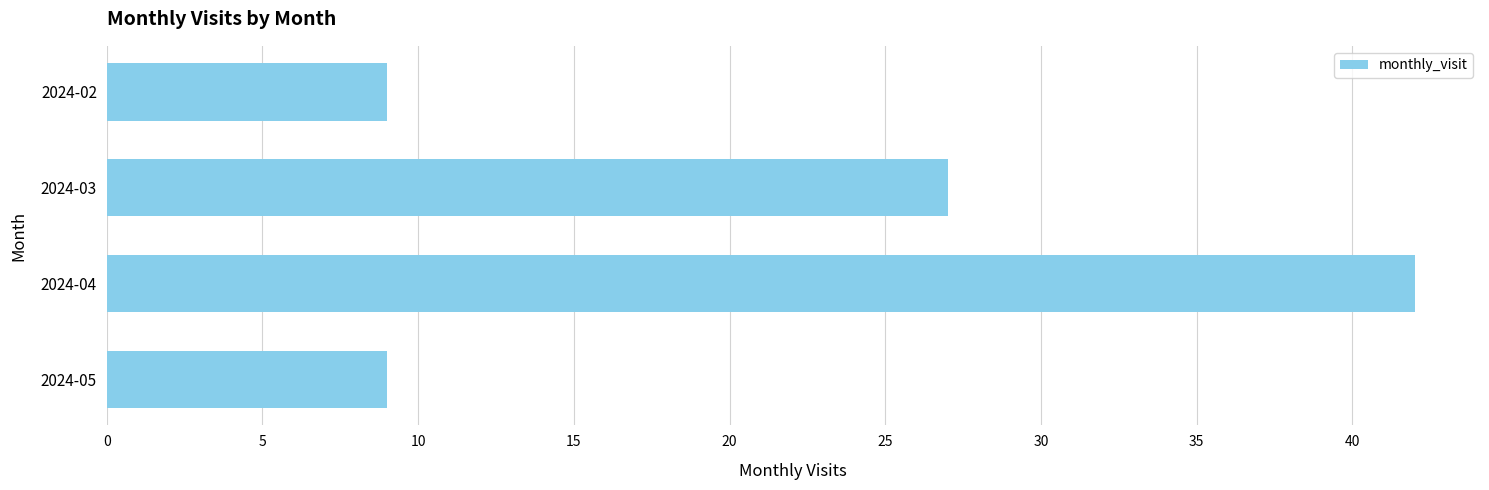

What is the change in value from 2024-03 to 2024-04?

+15